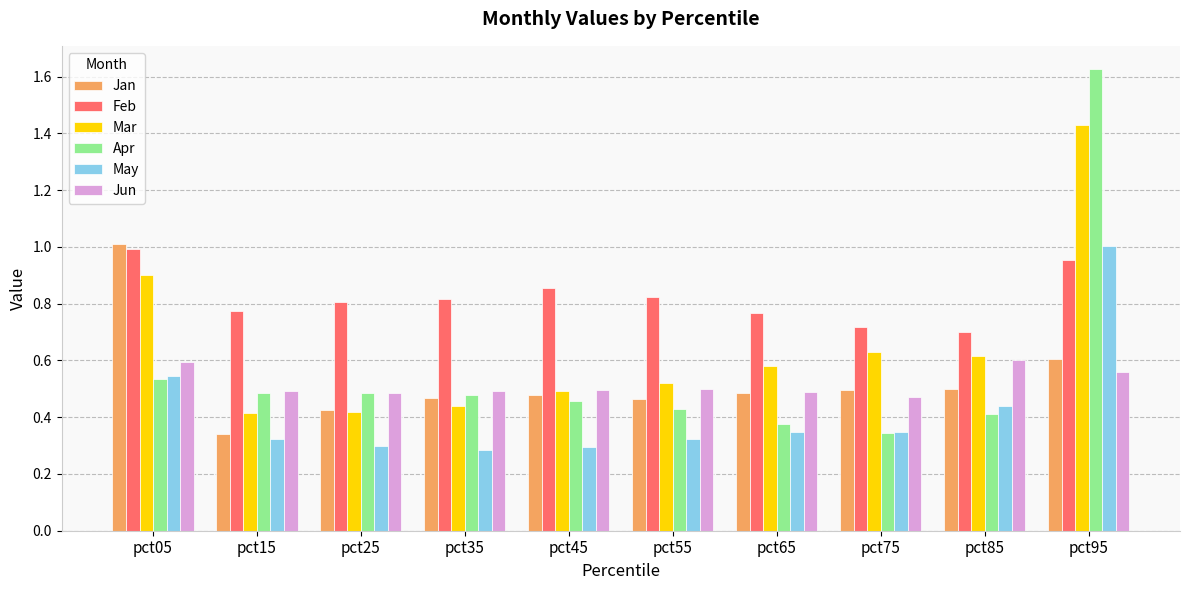

How many data points does each series have?

10